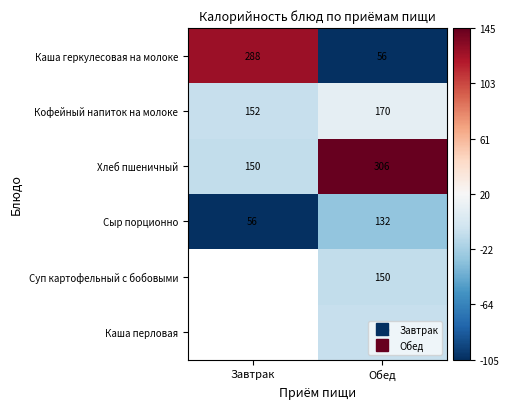

True or false: Хлеб пшеничный has a value of -11.2 at Завтрак.

True